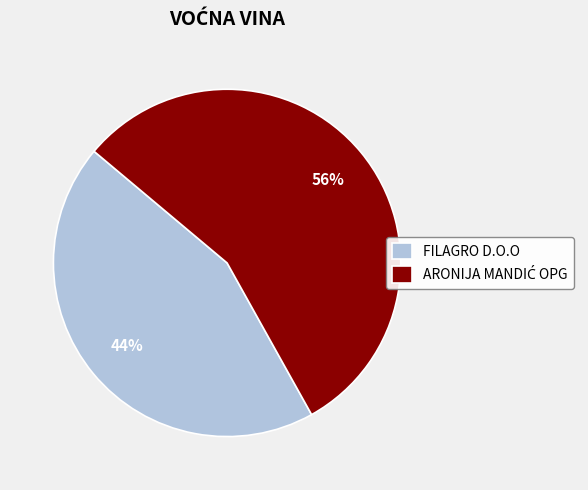

To the nearest percent, what is the average slice percentage?

50%